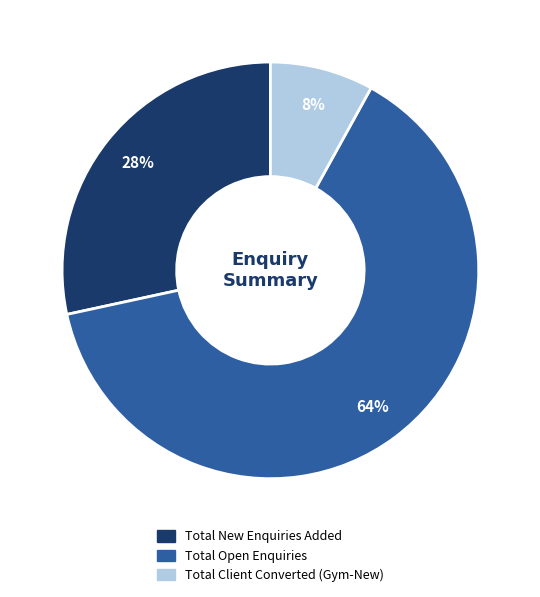

How many segments does this pie chart have?

3